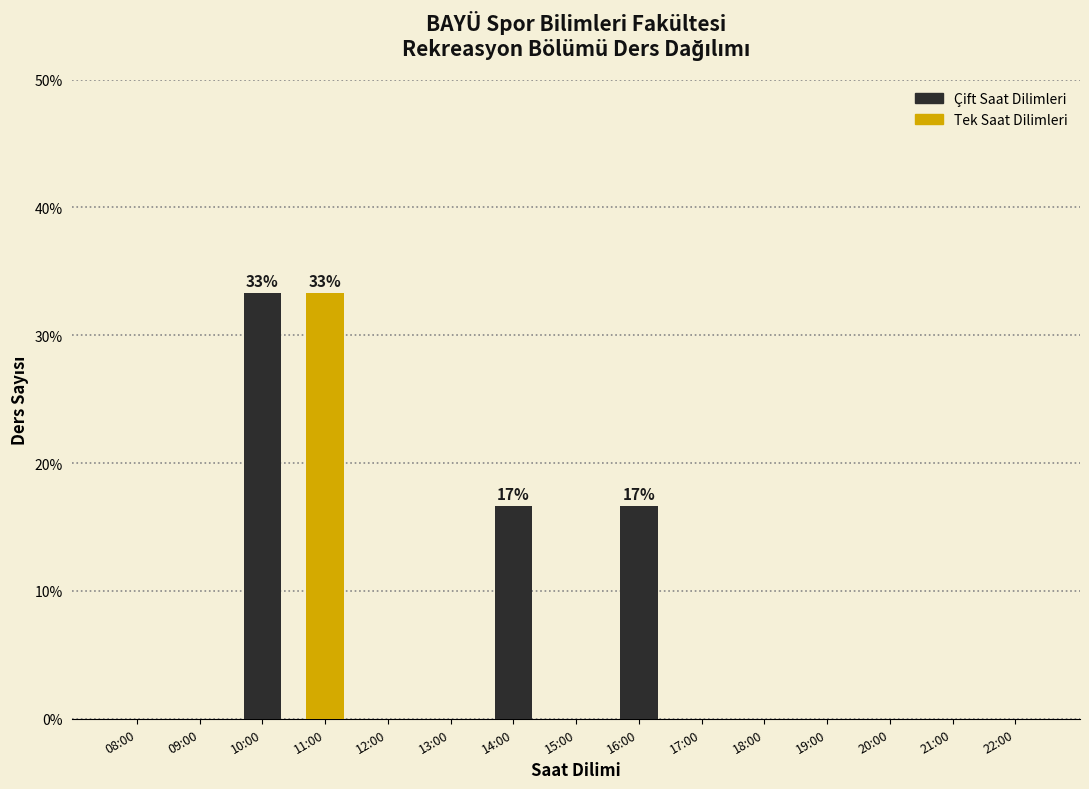

Reading right to left, extract all data points from this chart.

22:00=0.0	21:00=0.0	20:00=0.0	19:00=0.0	18:00=0.0	17:00=0.0	16:00=16.7	15:00=0.0	14:00=16.7	13:00=0.0	12:00=0.0	11:00=33.3	10:00=33.3	09:00=0.0	08:00=0.0